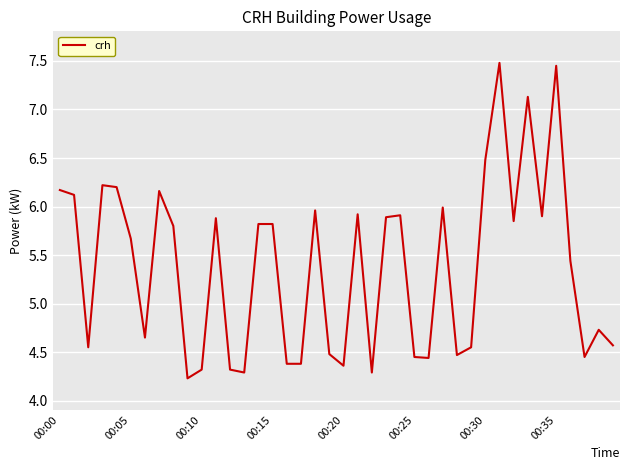

What is the smallest value displayed?

4.2